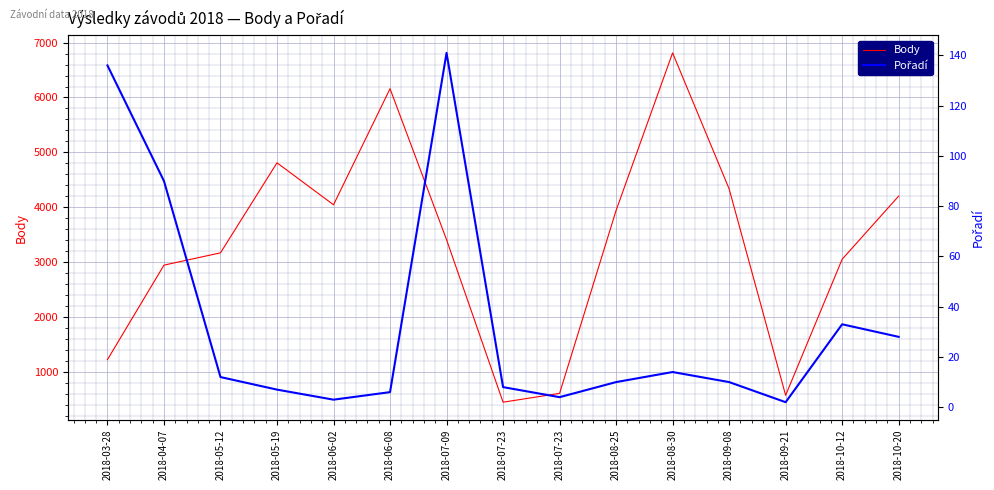

In Body, how many points are higher than both neighbors (excluding endpoints)?

3